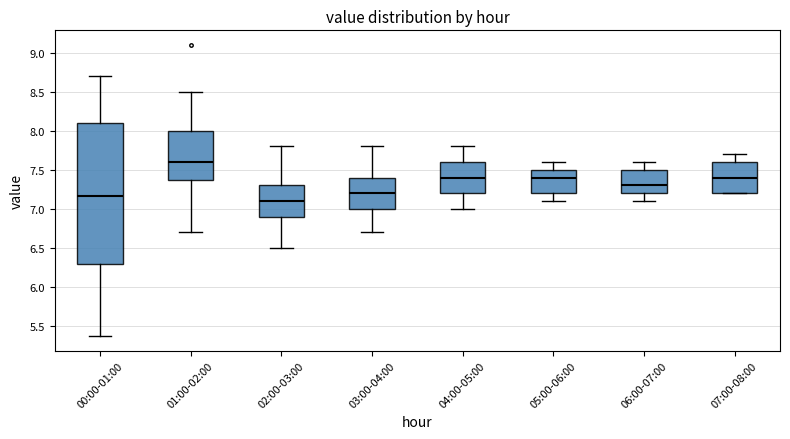

Where is the lower edge of the box for 03:00-04:00 on the y-axis? The values are not printed on the chart, so give them approximately, as read against the axis.

7.00